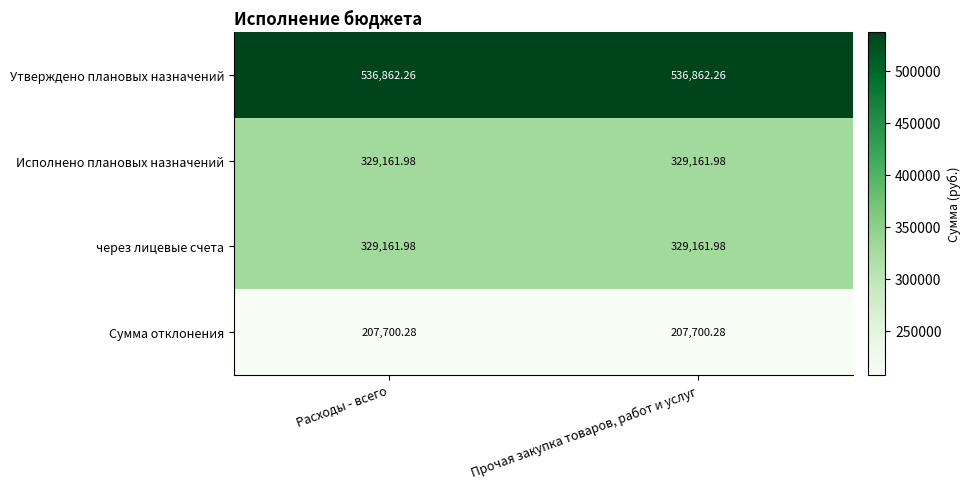

What is the minimum value shown in the chart?

207700.3